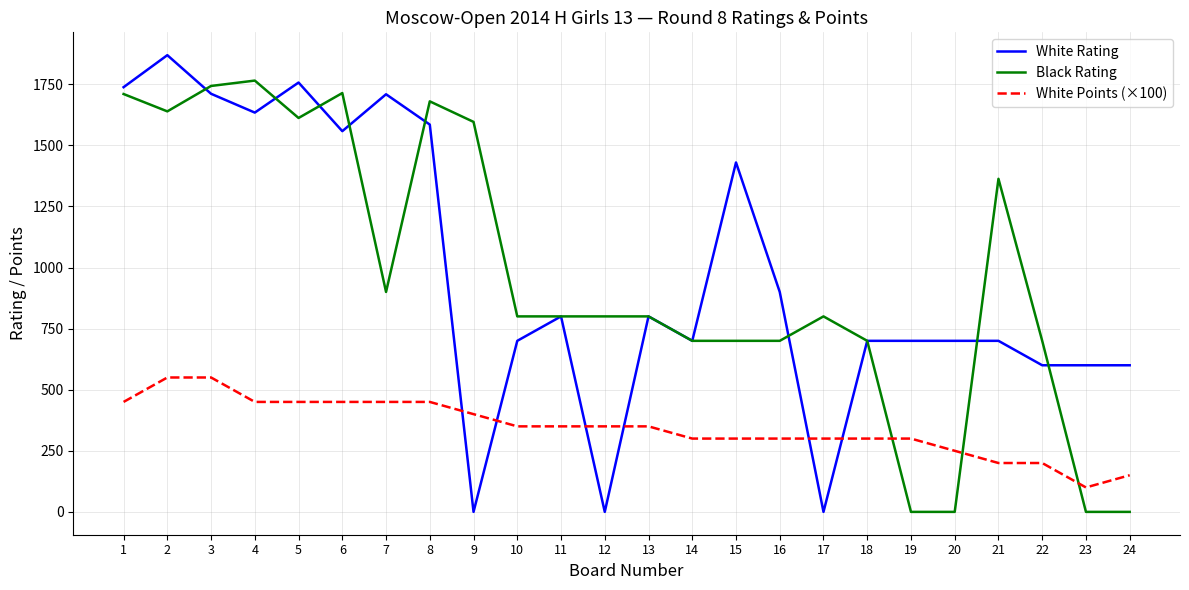

The White Points (×100) series shows 261 at 6. True or false?

False